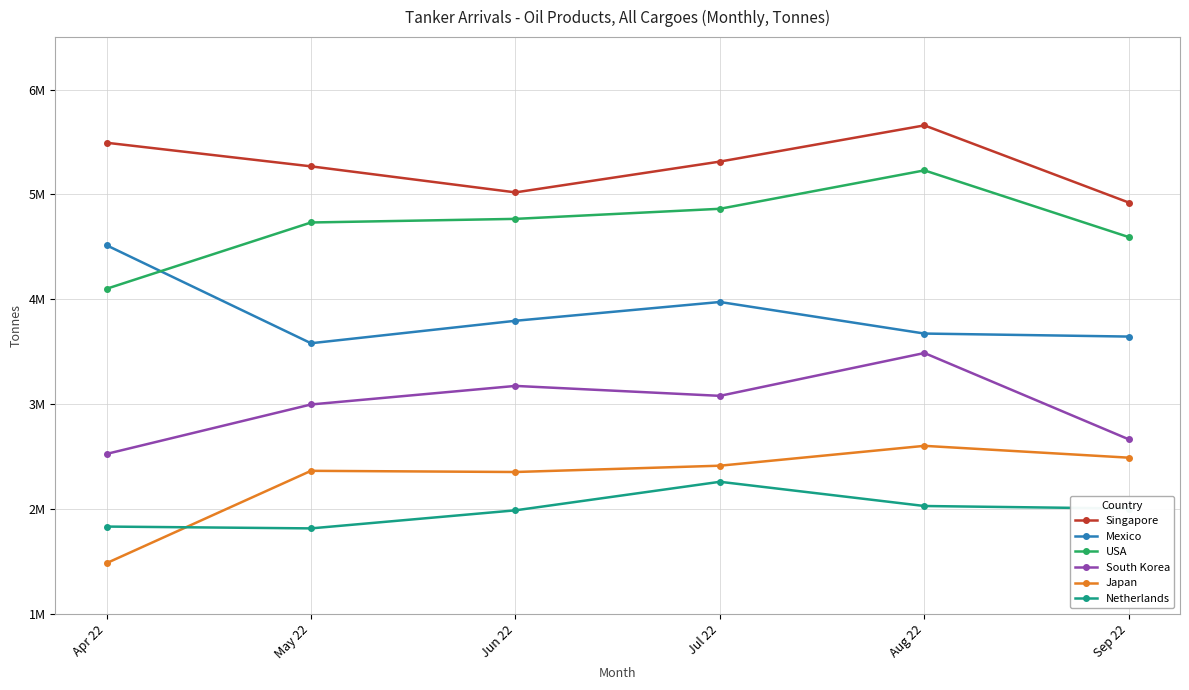

At Aug 22, list the series in order from largest to smallest.

Singapore, USA, Mexico, South Korea, Japan, Netherlands